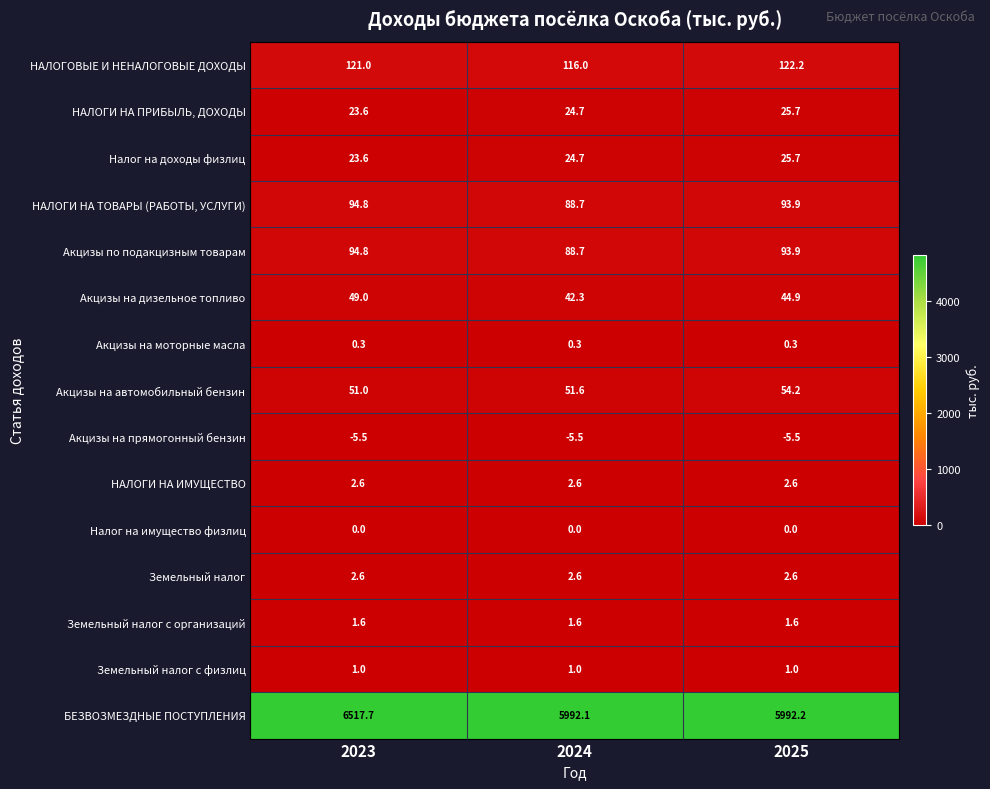

What is the maximum value shown in the chart?

6517.7